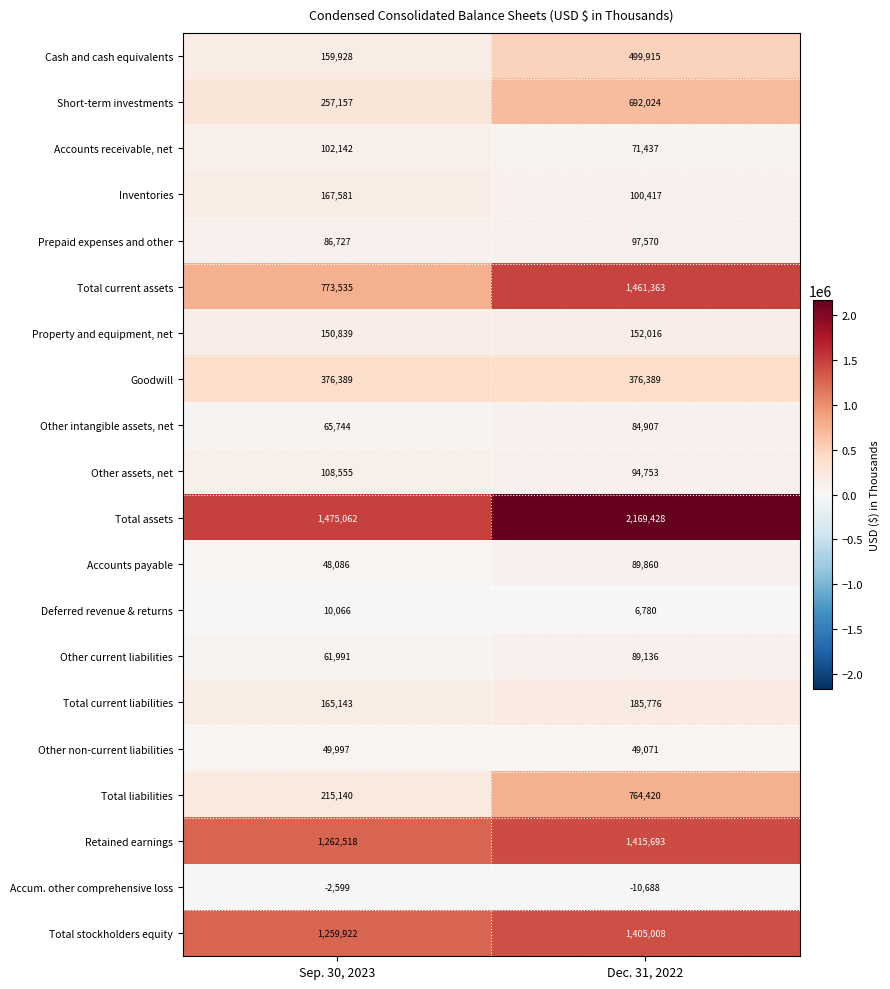

At which category is the sum across all series the highest?

Dec. 31, 2022